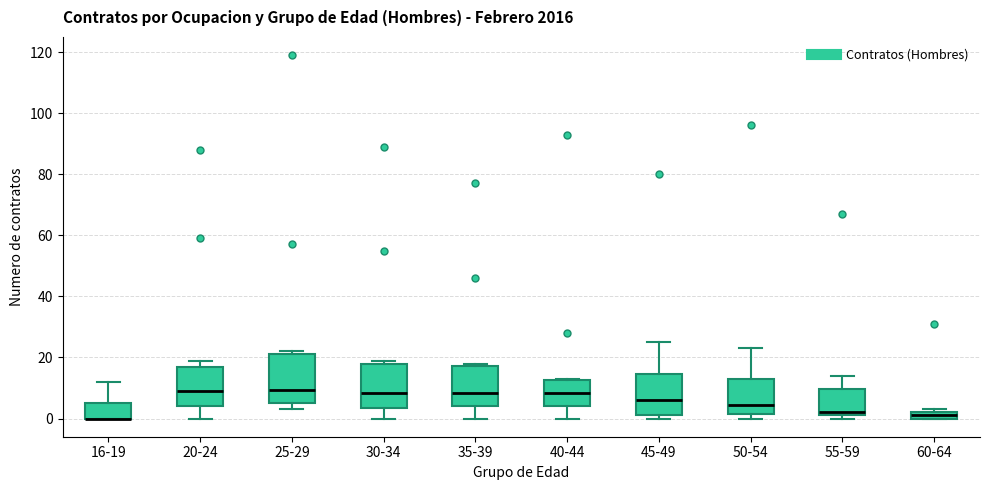

Where is the lower edge of the box for 25-29 on the y-axis? The values are not printed on the chart, so give them approximately, as read against the axis.

6